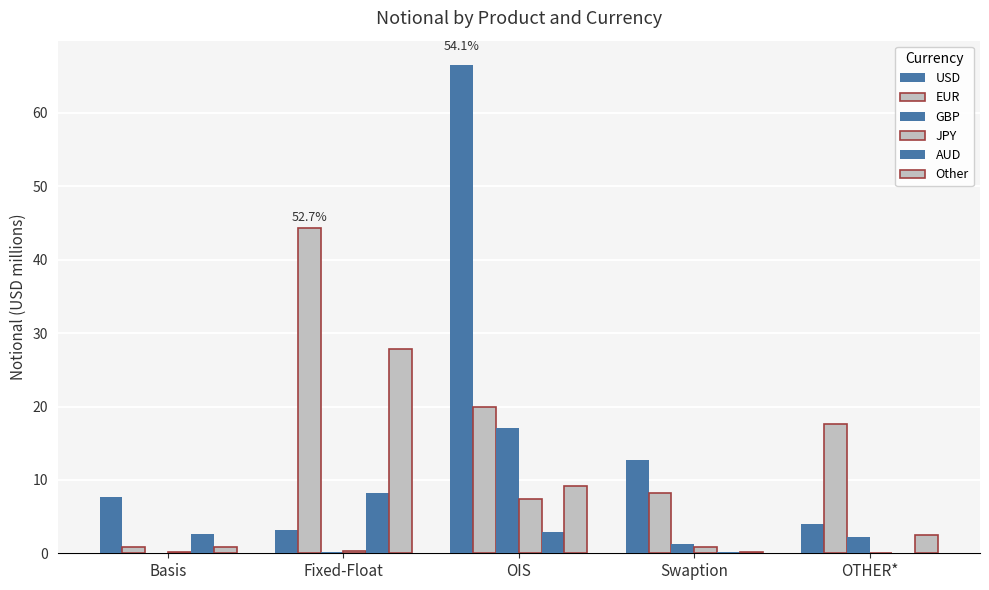

Which series has the largest total across all categories?

USD